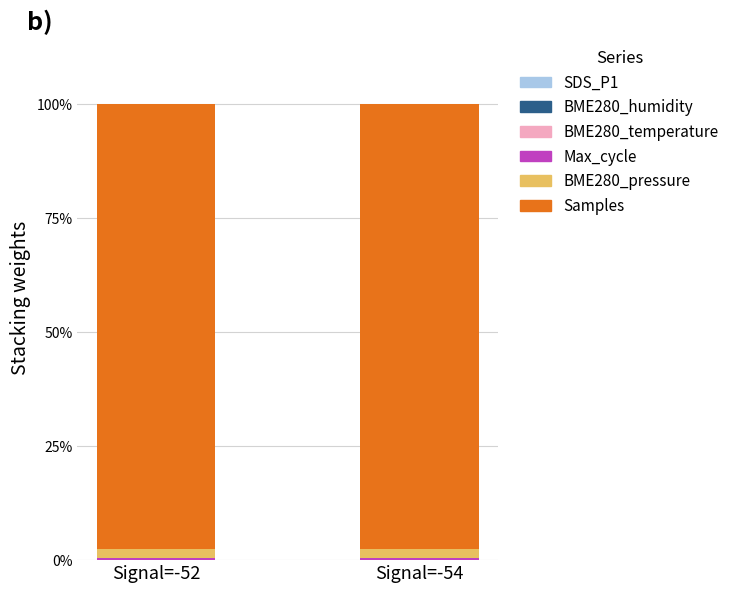

Rank the series at Signal=-52 from lowest to highest value.

SDS_P1, BME280_temperature, BME280_humidity, Max_cycle, BME280_pressure, Samples